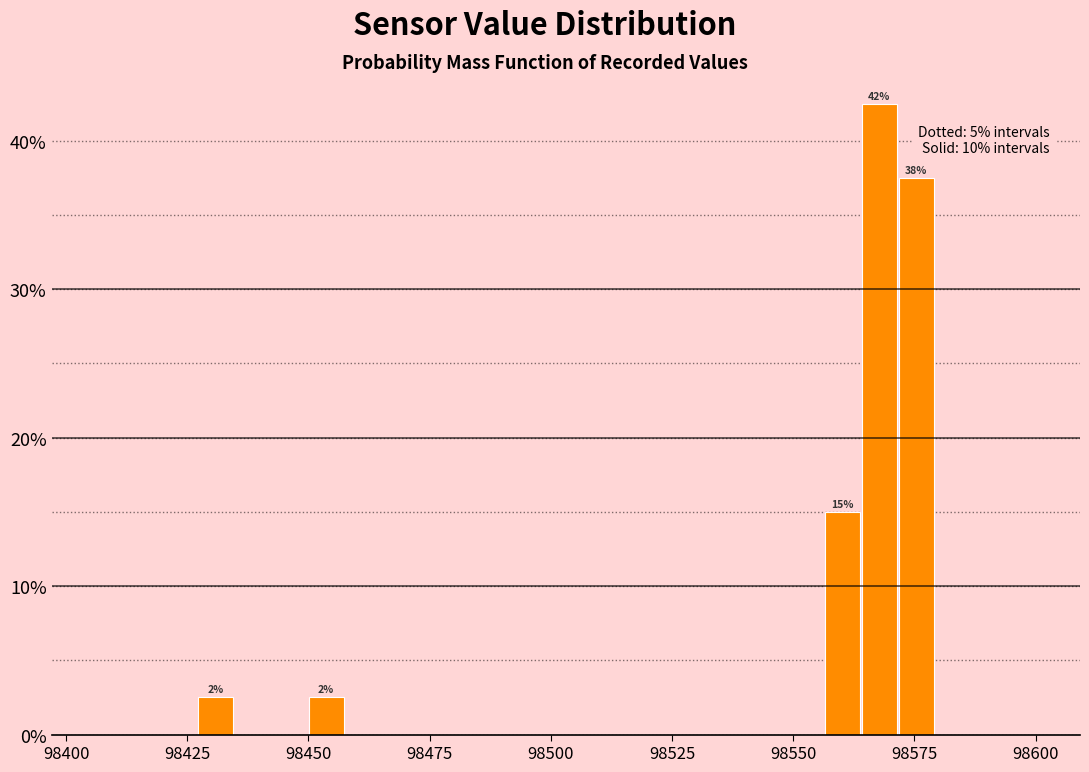

Around what value on the x-axis is the tallest bar? Give the approximate position of its centre, as read against the axis.

98570